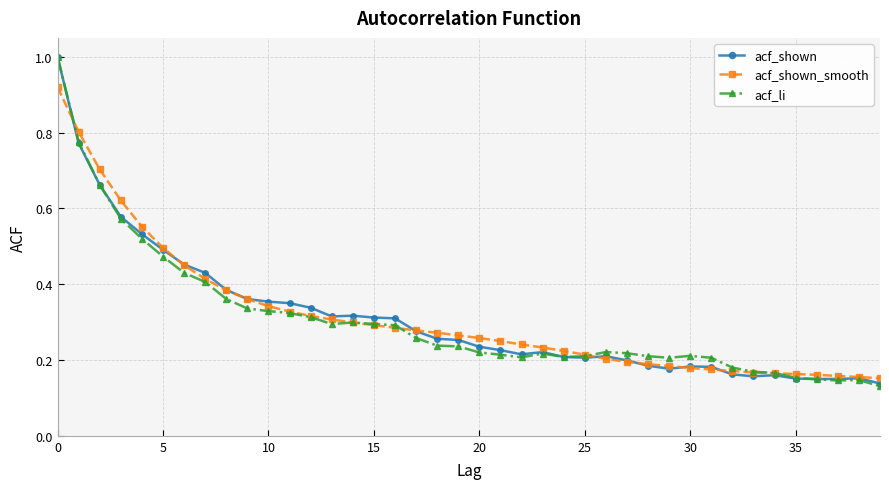

What is the maximum value shown in the chart?

1.0